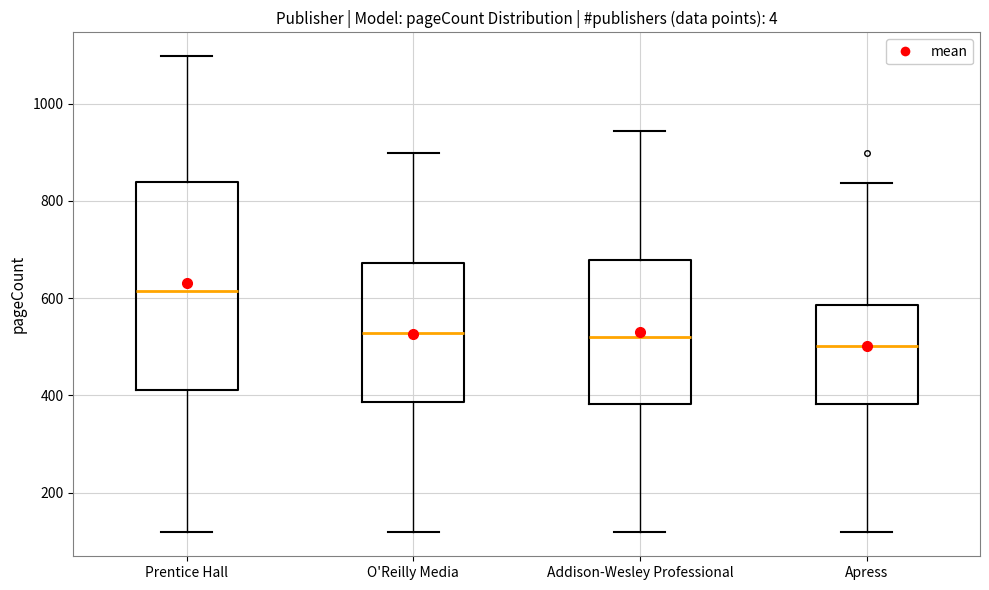

Where does the median line of the box for O'Reilly Media sit on the y-axis? The values are not printed on the chart, so give them approximately, as read against the axis.

520